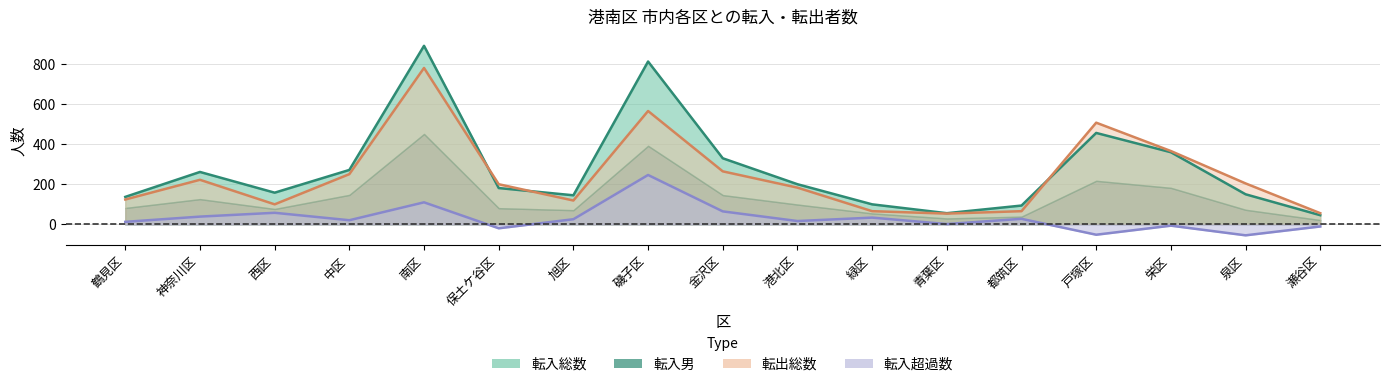

What position from the right is 南区?

13